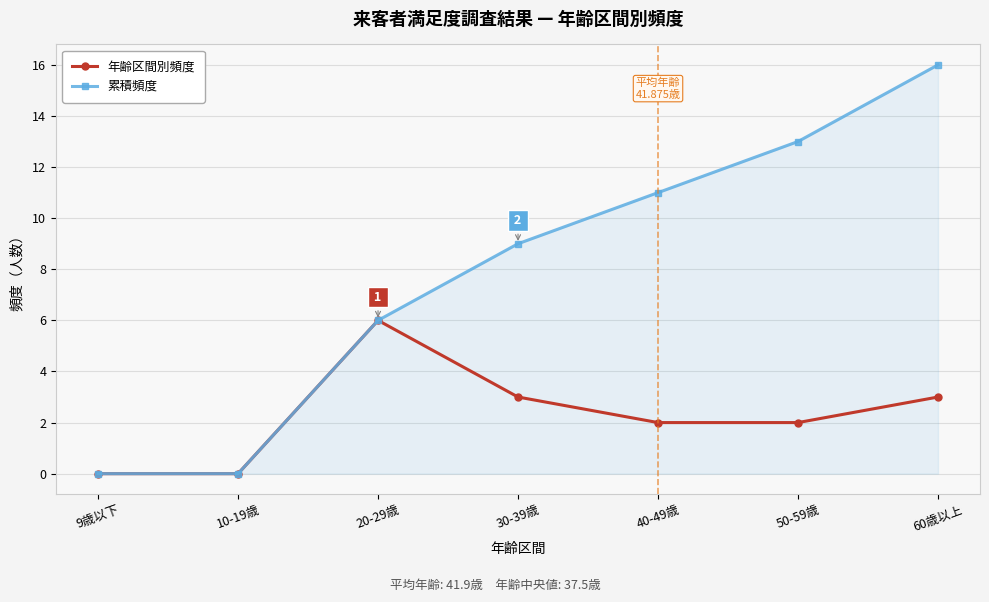

What is the sum of the 年齢区間別頻度 values at 60歳以上 and 50-59歳?

5